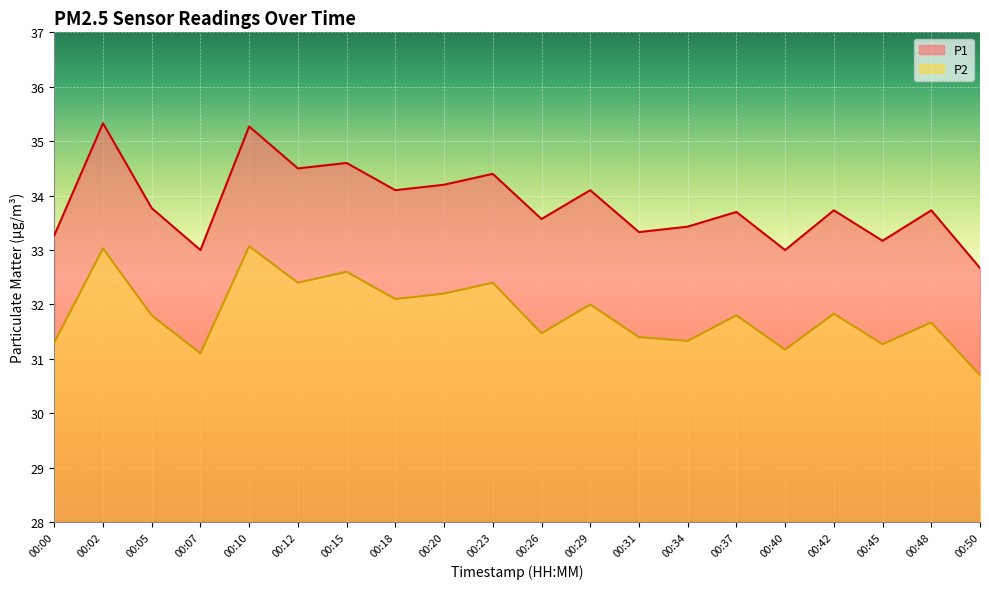

List the series in order of their peak value, lowest first.

P2, P1